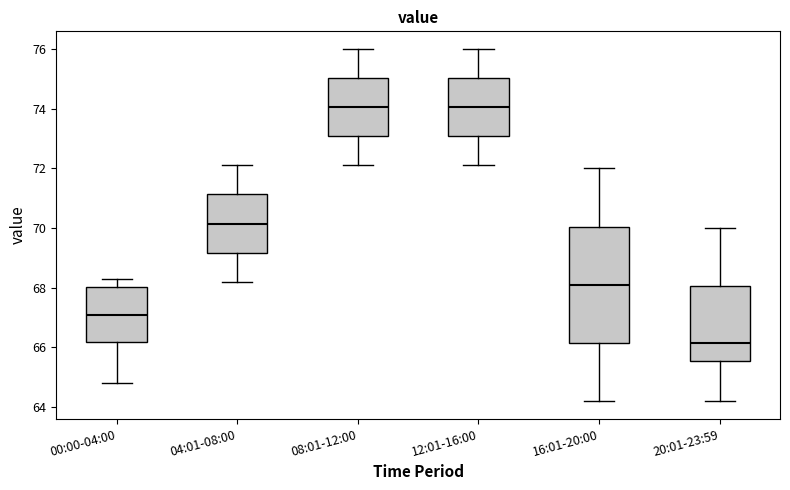

Which box is the tallest, from its lower edge to its upper edge?

16:01-20:00